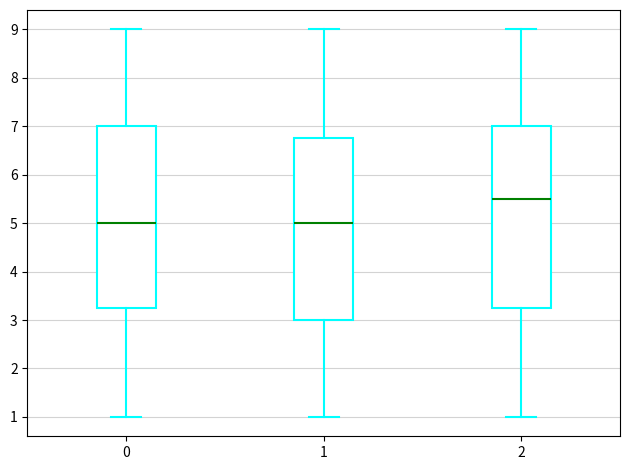

Reading left to right, read every box against the y-axis: the position of its median line, the range the box covers, and the ends of its whiskers. The values are not printed on the chart, so give them approximately, as read against the axis.

0: median 5.0, box 3.3 to 7.0, whiskers 1.0 to 9.0
1: median 5.0, box 3.0 to 6.8, whiskers 1.0 to 9.0
2: median 5.5, box 3.3 to 7.0, whiskers 1.0 to 9.0